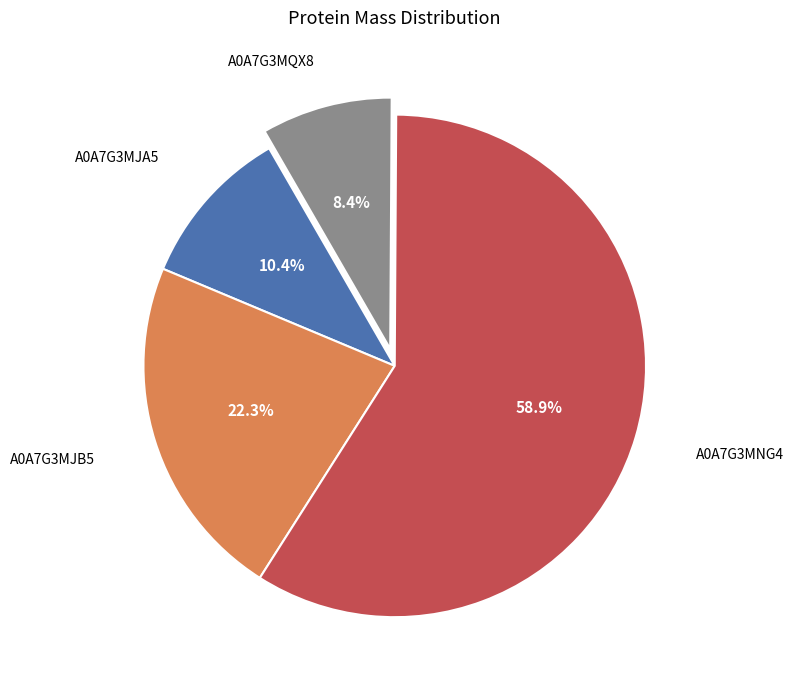

What percentage is the A0A7G3MJB5 slice, to the nearest percent?

22%